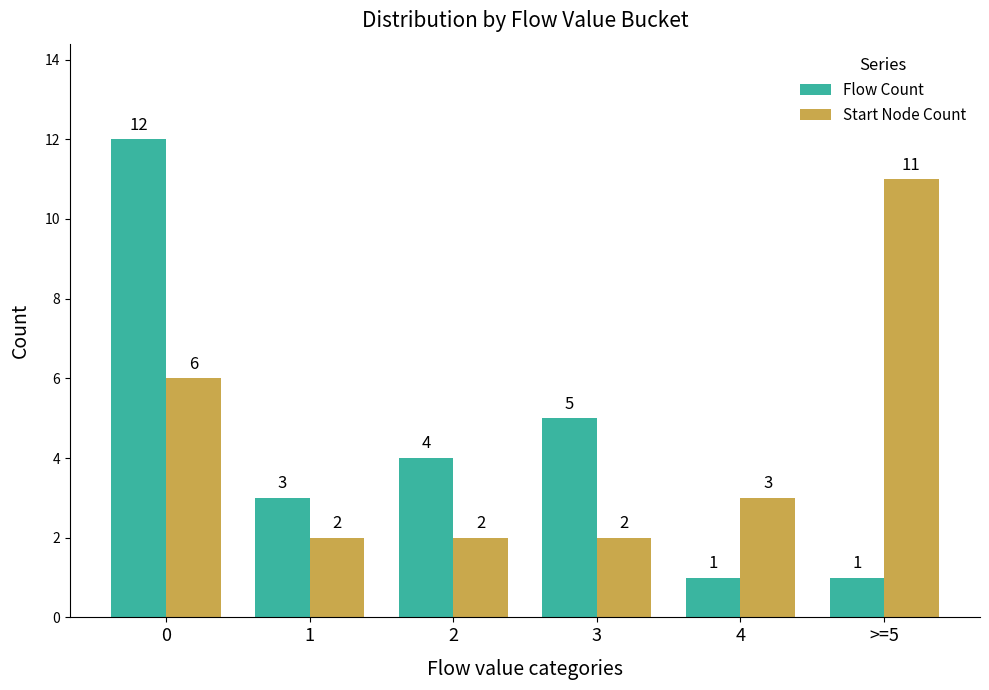

Is the value of Start Node Count at 2 greater than the value of Flow Count at 0?

No